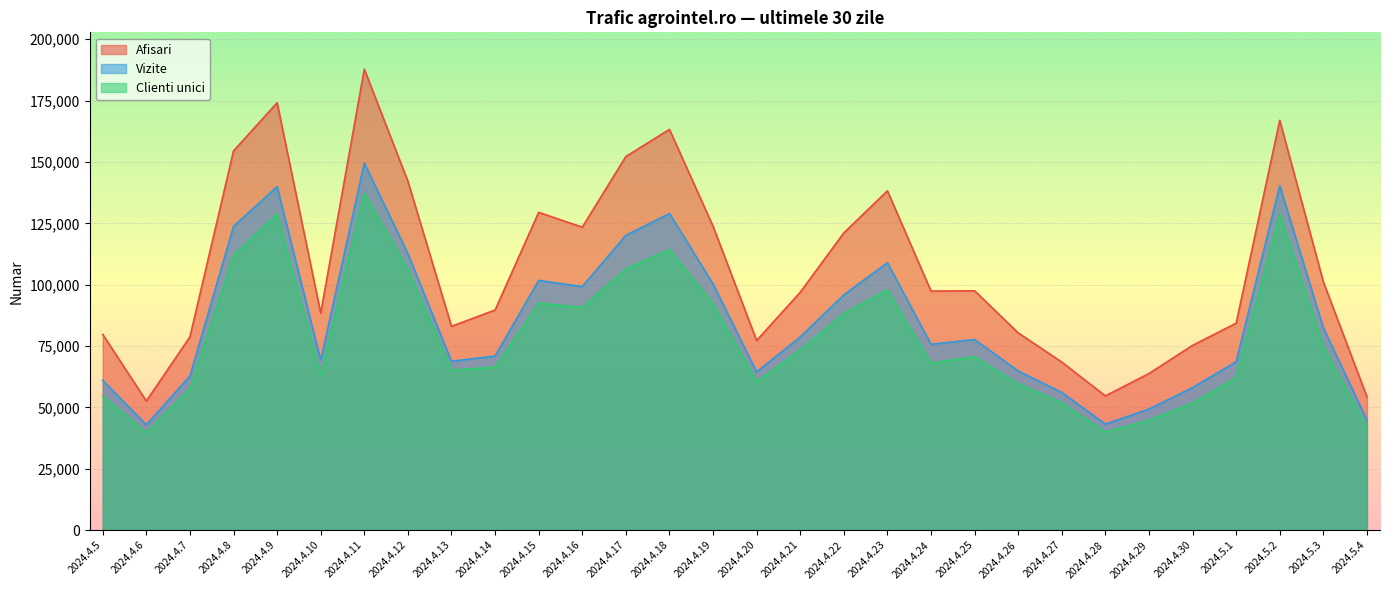

What is the average value of the Vizite series?

85388